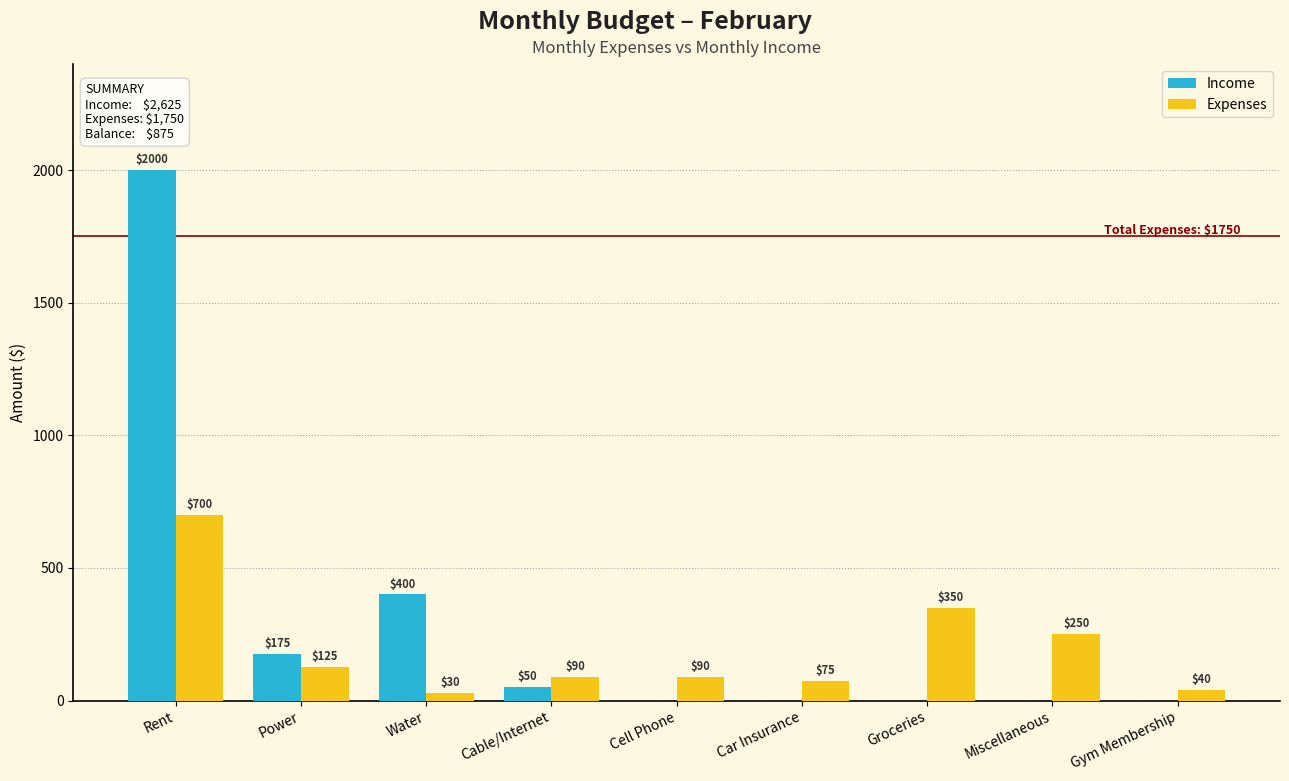

The Income series shows 0 at Gym Membership. True or false?

True